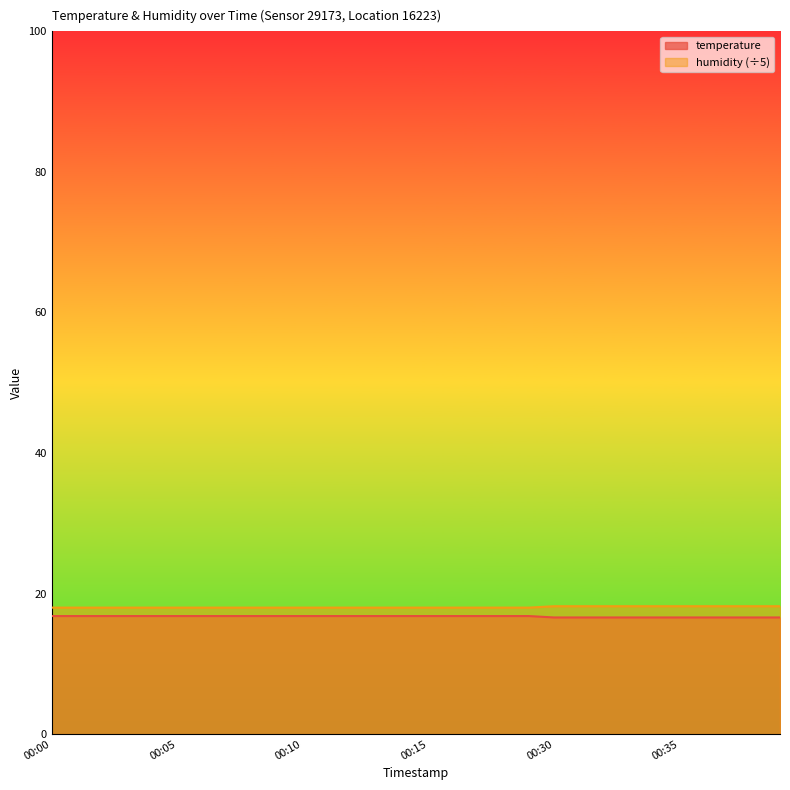

Does the chart display data point markers on the line(s)?

No